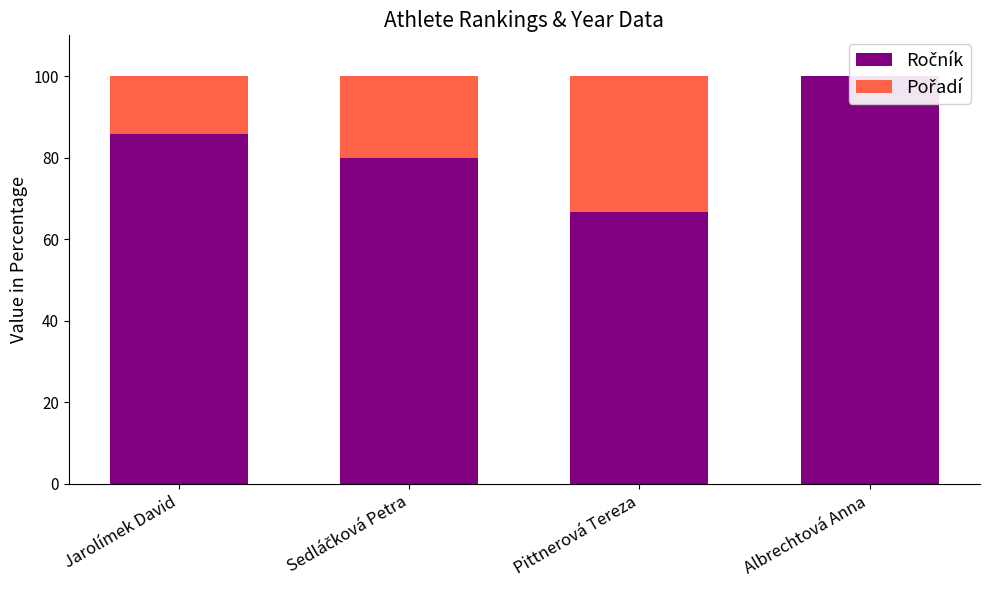

Between Sedláčková Petra and Pittnerová Tereza, which series saw the biggest shift?

Ročník